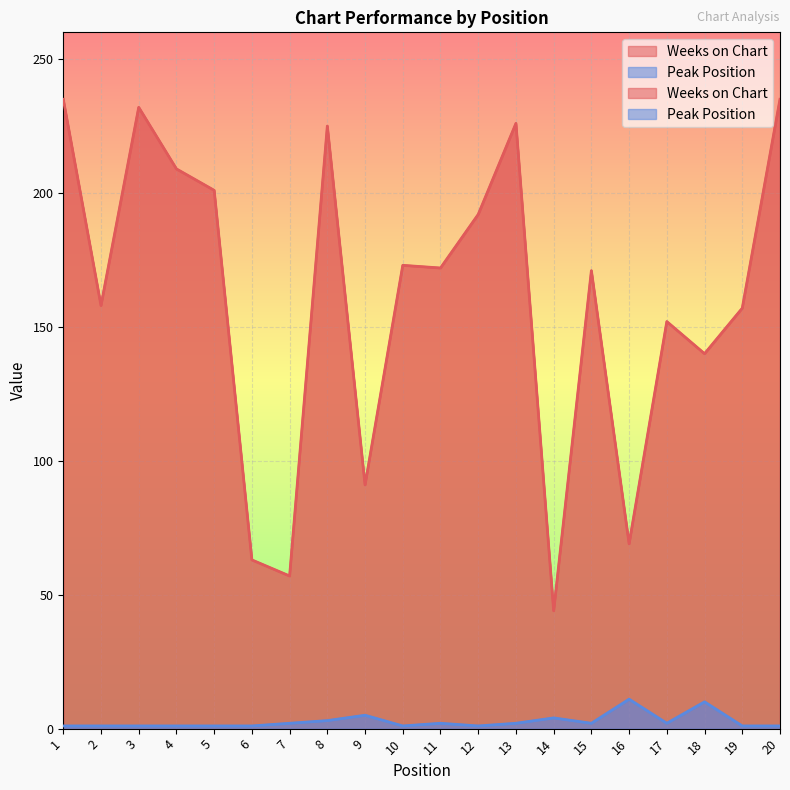

List the series in order of their overall mean, lowest first.

Peak Position, Weeks on Chart